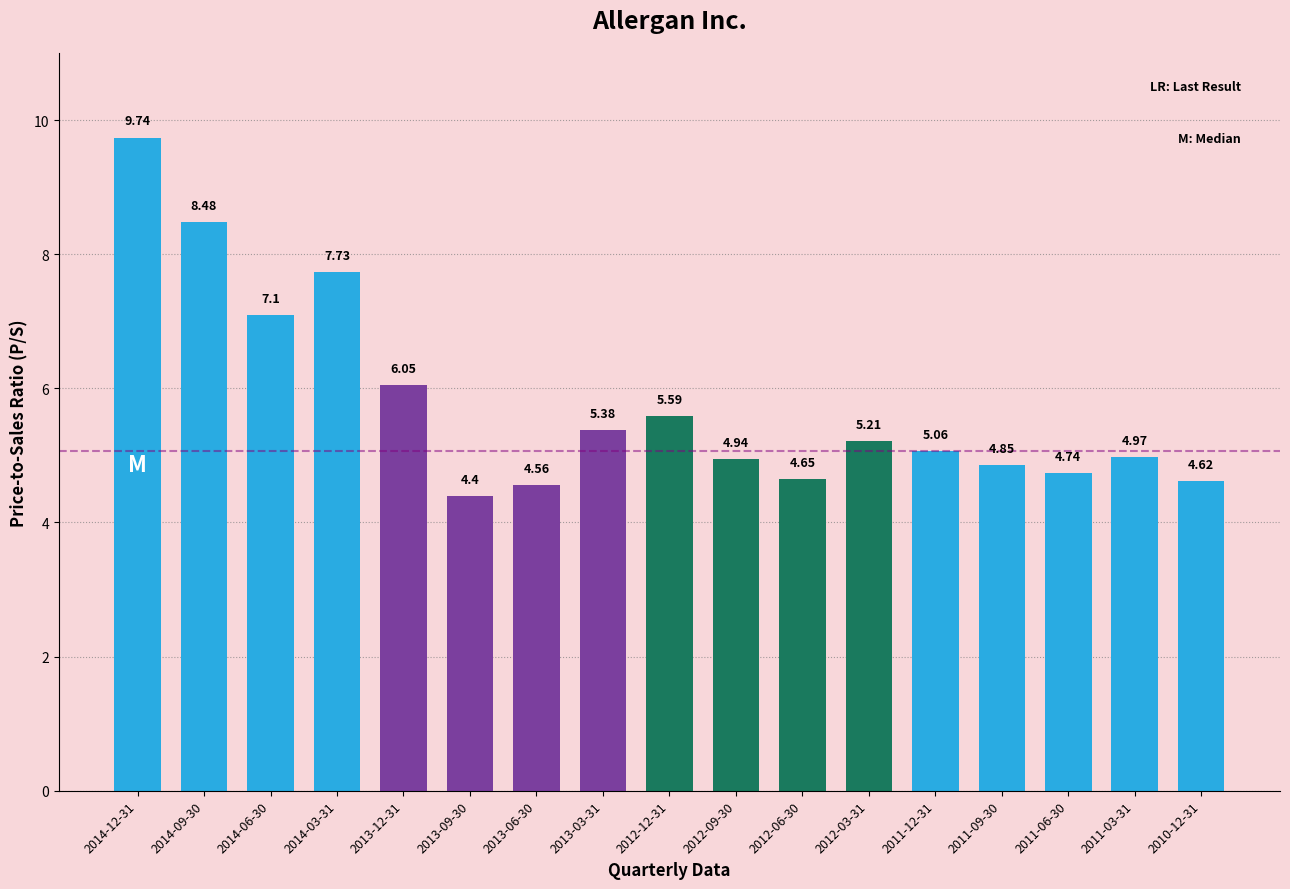

Rank the categories by value from lowest to highest.

2013-09-30, 2013-06-30, 2010-12-31, 2012-06-30, 2011-06-30, 2011-09-30, 2012-09-30, 2011-03-31, 2011-12-31, 2012-03-31, 2013-03-31, 2012-12-31, 2013-12-31, 2014-06-30, 2014-03-31, 2014-09-30, 2014-12-31